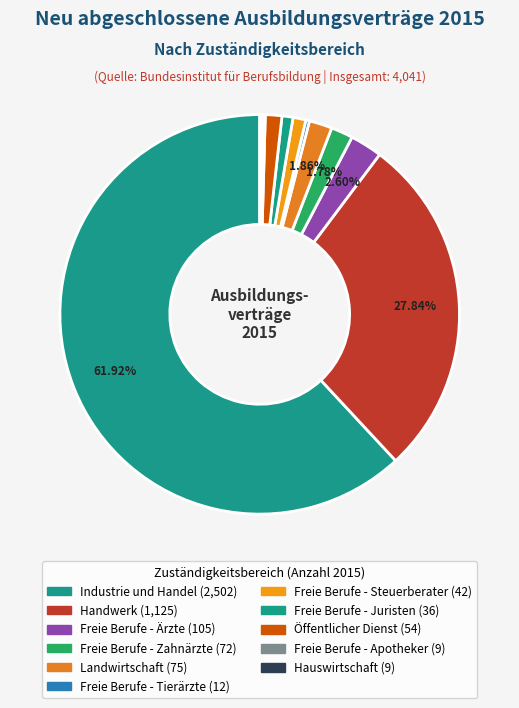

What is the ratio of the value at Freie Berufe - Zahnärzte to the value at Freie Berufe - Ärzte?

0.7